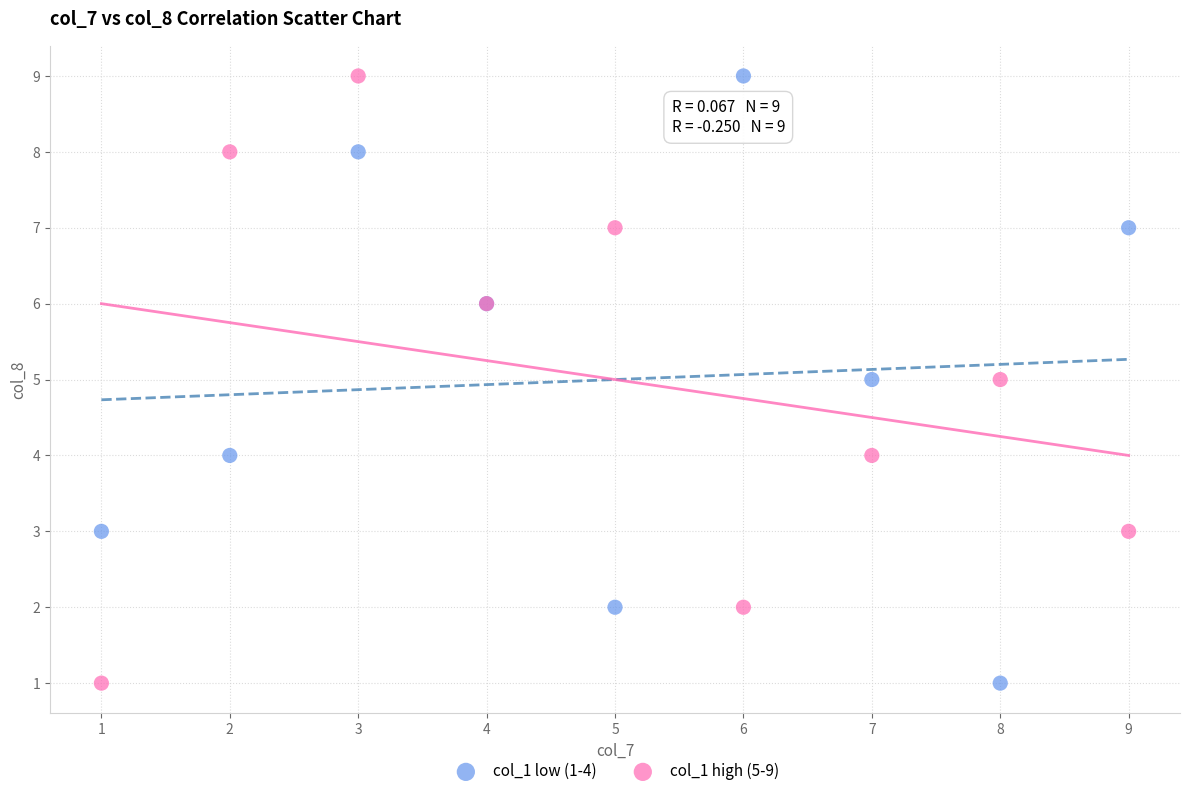

What are all the series names shown in the legend?

col_1 low (1-4), col_1 high (5-9)